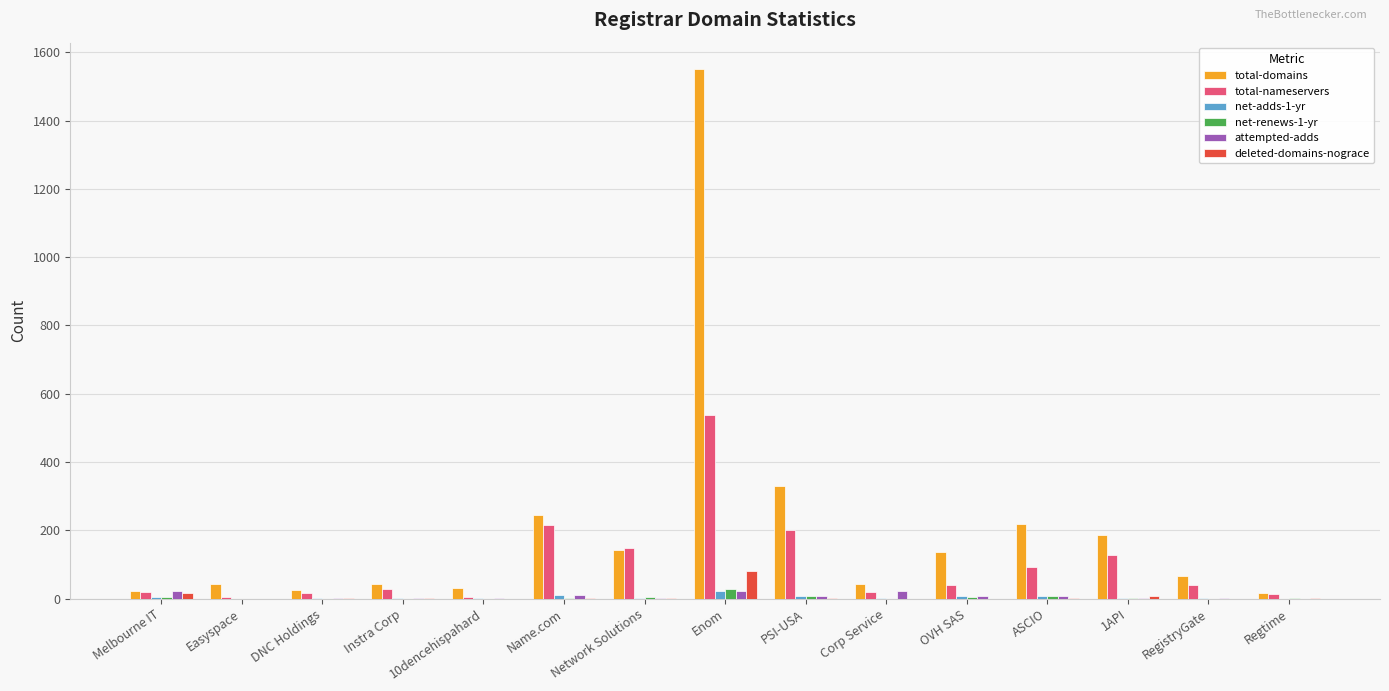

What is the sum of all attempted-adds values?

109